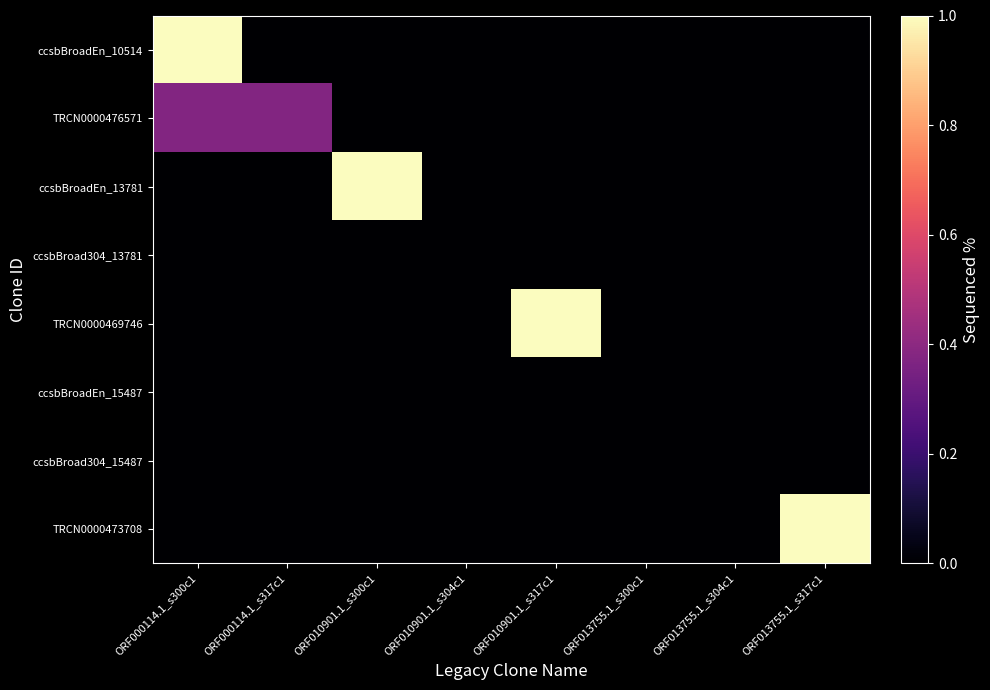

Reading left to right, extract all data points from this chart.

ccsbBroadEn_10514: ORF000114.1_s300c1=1.0	ORF000114.1_s317c1=0.0	ORF010901.1_s300c1=0.0	ORF010901.1_s304c1=0.0	ORF010901.1_s317c1=0.0	ORF013755.1_s300c1=0.0	ORF013755.1_s304c1=0.0	ORF013755.1_s317c1=0.0
TRCN0000476571: ORF000114.1_s300c1=0.4	ORF000114.1_s317c1=0.4	ORF010901.1_s300c1=0.0	ORF010901.1_s304c1=0.0	ORF010901.1_s317c1=0.0	ORF013755.1_s300c1=0.0	ORF013755.1_s304c1=0.0	ORF013755.1_s317c1=0.0
ccsbBroadEn_13781: ORF000114.1_s300c1=0.0	ORF000114.1_s317c1=0.0	ORF010901.1_s300c1=1.0	ORF010901.1_s304c1=0.0	ORF010901.1_s317c1=0.0	ORF013755.1_s300c1=0.0	ORF013755.1_s304c1=0.0	ORF013755.1_s317c1=0.0
ccsbBroad304_13781: ORF000114.1_s300c1=0.0	ORF000114.1_s317c1=0.0	ORF010901.1_s300c1=0.0	ORF010901.1_s304c1=0.0	ORF010901.1_s317c1=0.0	ORF013755.1_s300c1=0.0	ORF013755.1_s304c1=0.0	ORF013755.1_s317c1=0.0
TRCN0000469746: ORF000114.1_s300c1=0.0	ORF000114.1_s317c1=0.0	ORF010901.1_s300c1=0.0	ORF010901.1_s304c1=0.0	ORF010901.1_s317c1=1.0	ORF013755.1_s300c1=0.0	ORF013755.1_s304c1=0.0	ORF013755.1_s317c1=0.0
ccsbBroadEn_15487: ORF000114.1_s300c1=0.0	ORF000114.1_s317c1=0.0	ORF010901.1_s300c1=0.0	ORF010901.1_s304c1=0.0	ORF010901.1_s317c1=0.0	ORF013755.1_s300c1=0.0	ORF013755.1_s304c1=0.0	ORF013755.1_s317c1=0.0
ccsbBroad304_15487: ORF000114.1_s300c1=0.0	ORF000114.1_s317c1=0.0	ORF010901.1_s300c1=0.0	ORF010901.1_s304c1=0.0	ORF010901.1_s317c1=0.0	ORF013755.1_s300c1=0.0	ORF013755.1_s304c1=0.0	ORF013755.1_s317c1=0.0
TRCN0000473708: ORF000114.1_s300c1=0.0	ORF000114.1_s317c1=0.0	ORF010901.1_s300c1=0.0	ORF010901.1_s304c1=0.0	ORF010901.1_s317c1=0.0	ORF013755.1_s300c1=0.0	ORF013755.1_s304c1=0.0	ORF013755.1_s317c1=1.0